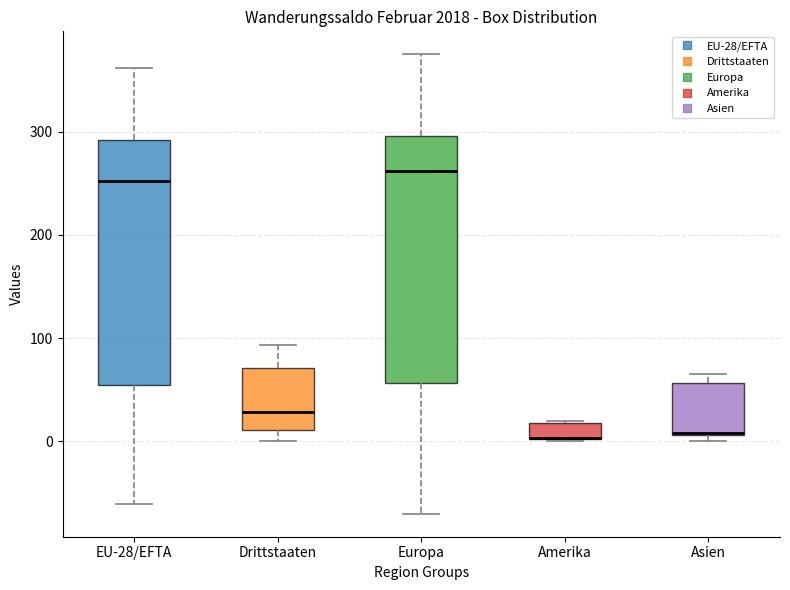

Where does the median line of the box for Europa sit on the y-axis? The values are not printed on the chart, so give them approximately, as read against the axis.

260